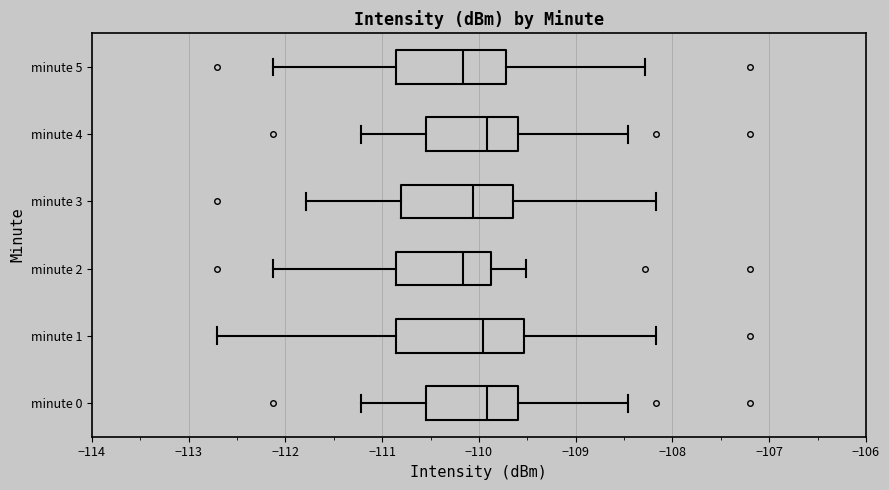

Reading bottom to top, read every box against the x-axis: the position of its median line, the range the box covers, and the ends of its whiskers. The values are not printed on the chart, so give them approximately, as read against the axis.

minute 0: median -109.9, box -110.5 to -109.6, whiskers -111.2 to -108.5
minute 1: median -110.0, box -110.9 to -109.5, whiskers -112.7 to -108.2
minute 2: median -110.2, box -110.9 to -109.9, whiskers -112.1 to -109.5
minute 3: median -110.1, box -110.8 to -109.6, whiskers -111.8 to -108.2
minute 4: median -109.9, box -110.5 to -109.6, whiskers -111.2 to -108.5
minute 5: median -110.2, box -110.9 to -109.7, whiskers -112.1 to -108.3